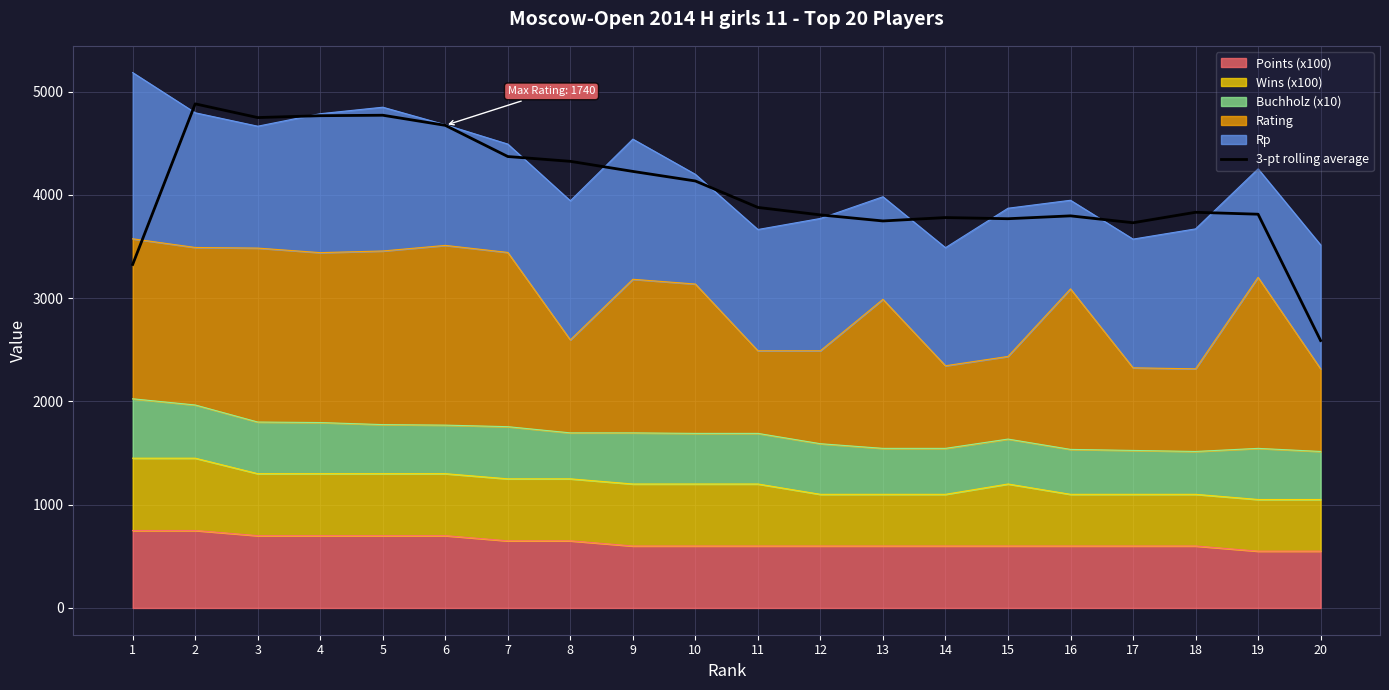

The value at 12 is 3805.3. True or false?

True